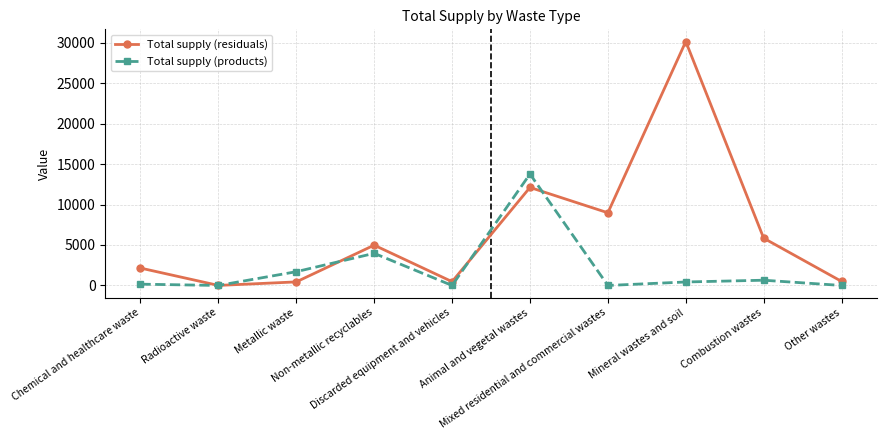

What is the difference between the second highest and second lowest values in the Total supply (products) series?

3970